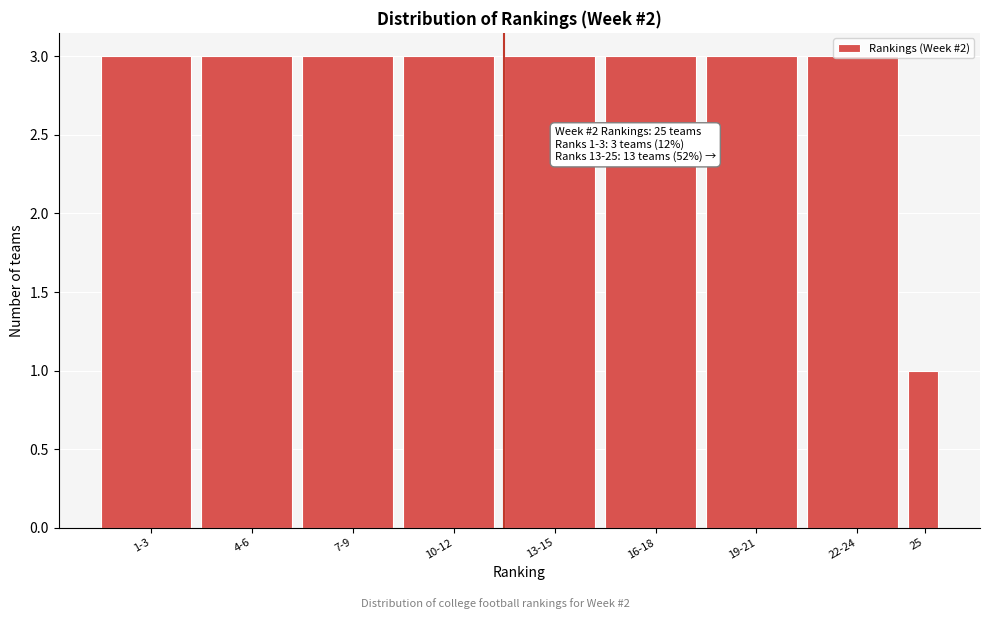

The value at 16-18 is 5. True or false?

False